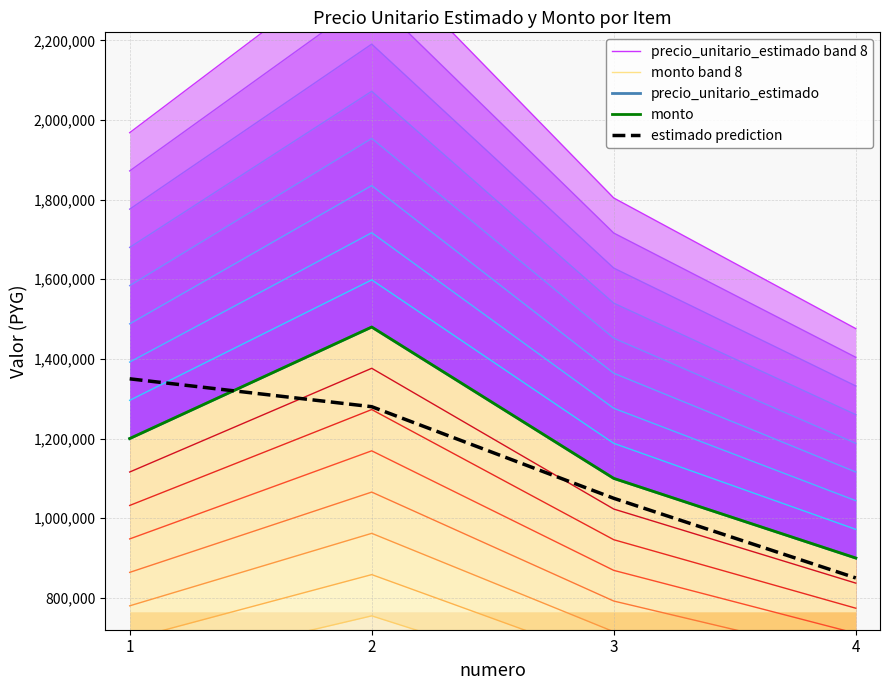

Which series has the widest spread of values?

precio_unitario_estimado band 8